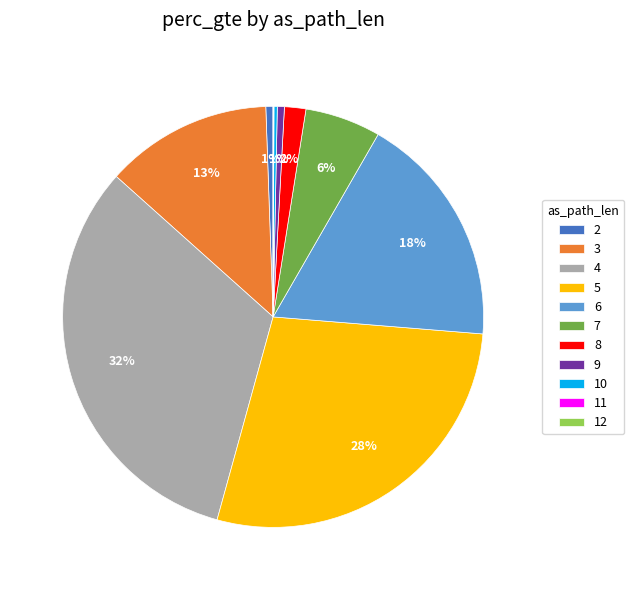

Which slice is the largest?

4